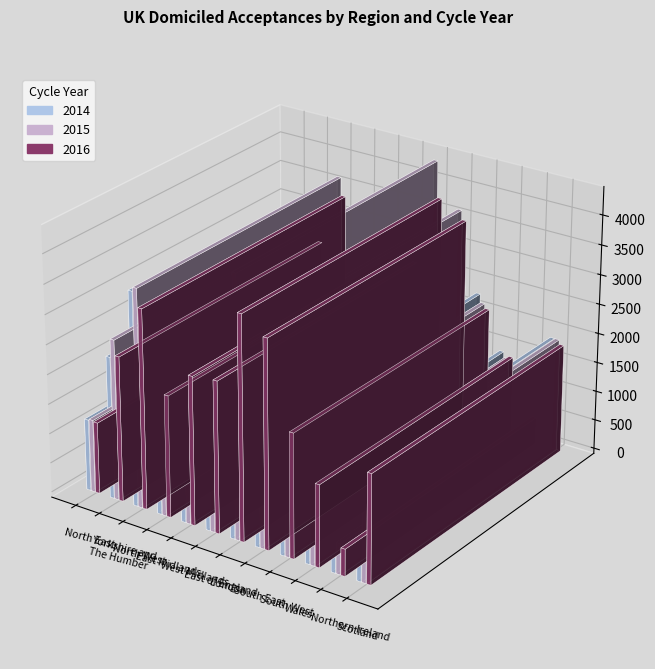

Reading right to left, transcribe all the data shown in this chart.

2014: 1910	470	1435	2315	3440	3685	2430	2665	1960	3600	2390	1205
2015: 1910	520	1335	2170	3655	4380	2545	2795	2175	3670	2700	1225
2016: 1835	455	1380	2090	3495	3760	2550	2500	2050	3360	2445	1205